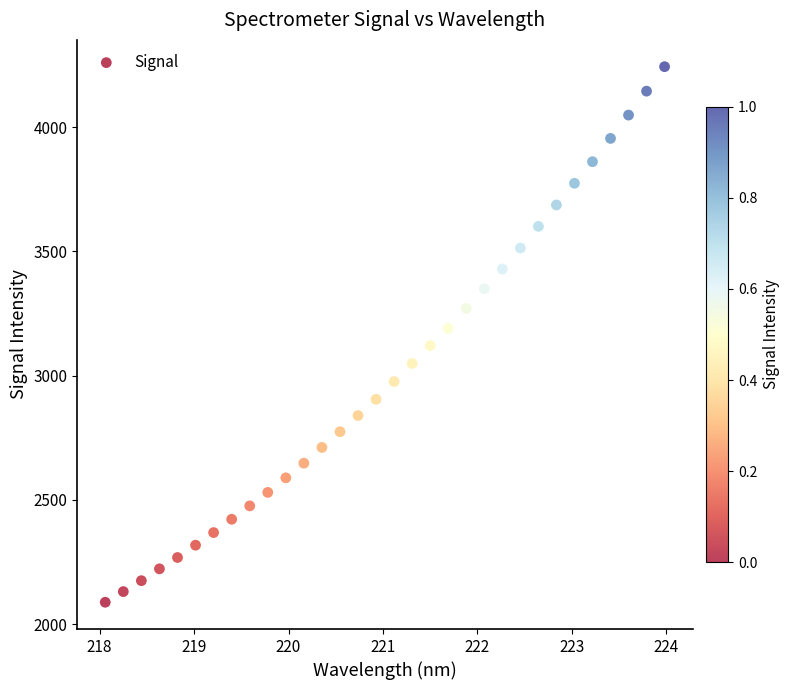

What is the range of X values (max minus min)?

5.9